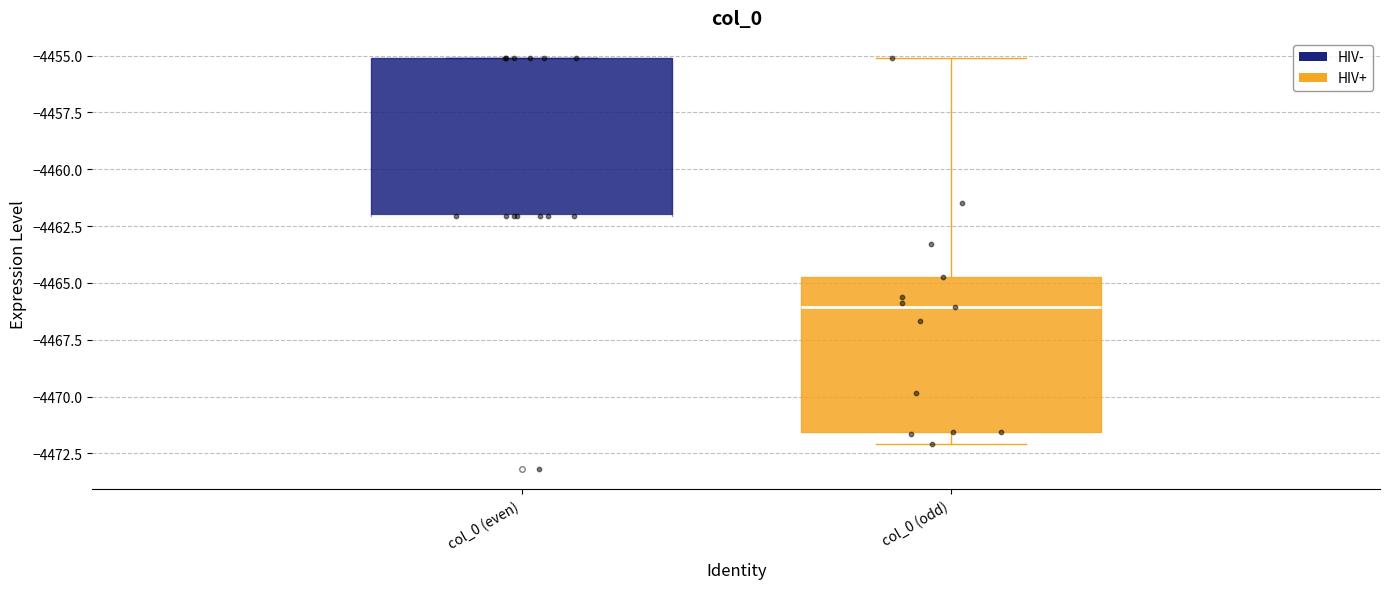

Where does the lower whisker of the box for col_0 (odd) end on the y-axis? The values are not printed on the chart, so give them approximately, as read against the axis.

-4472.0